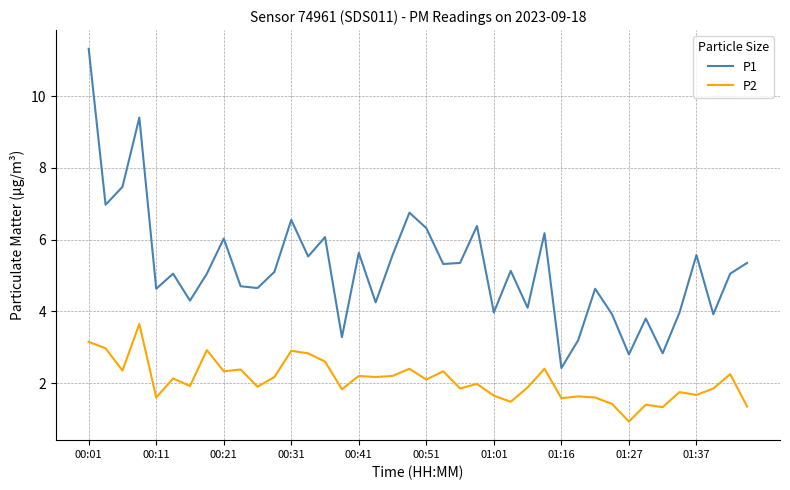

Rank the series by their average value, from highest to lowest.

P1, P2